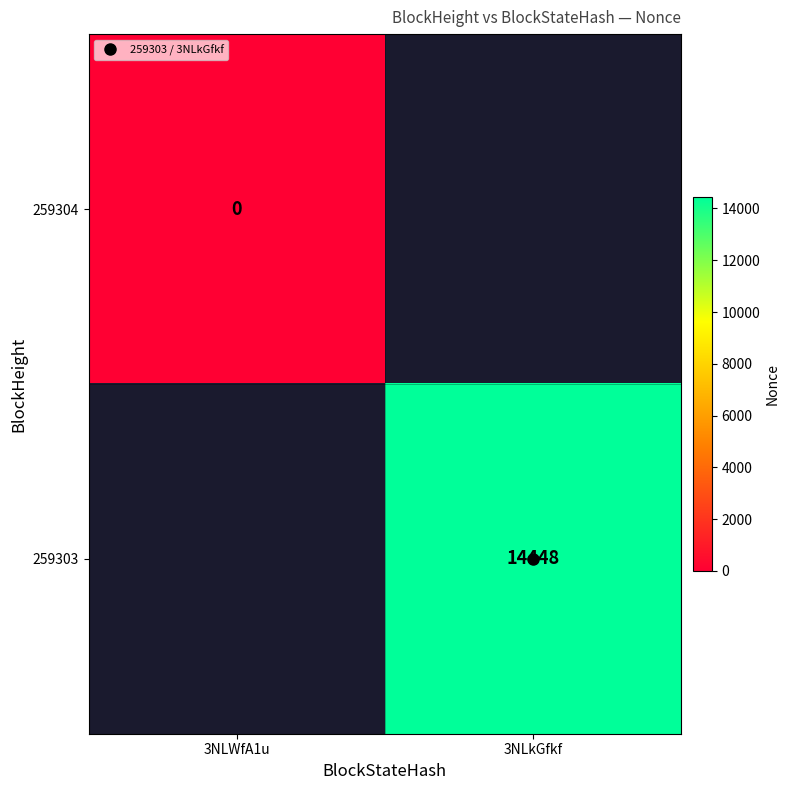

List the series in order of their overall mean, lowest first.

259304, 259303